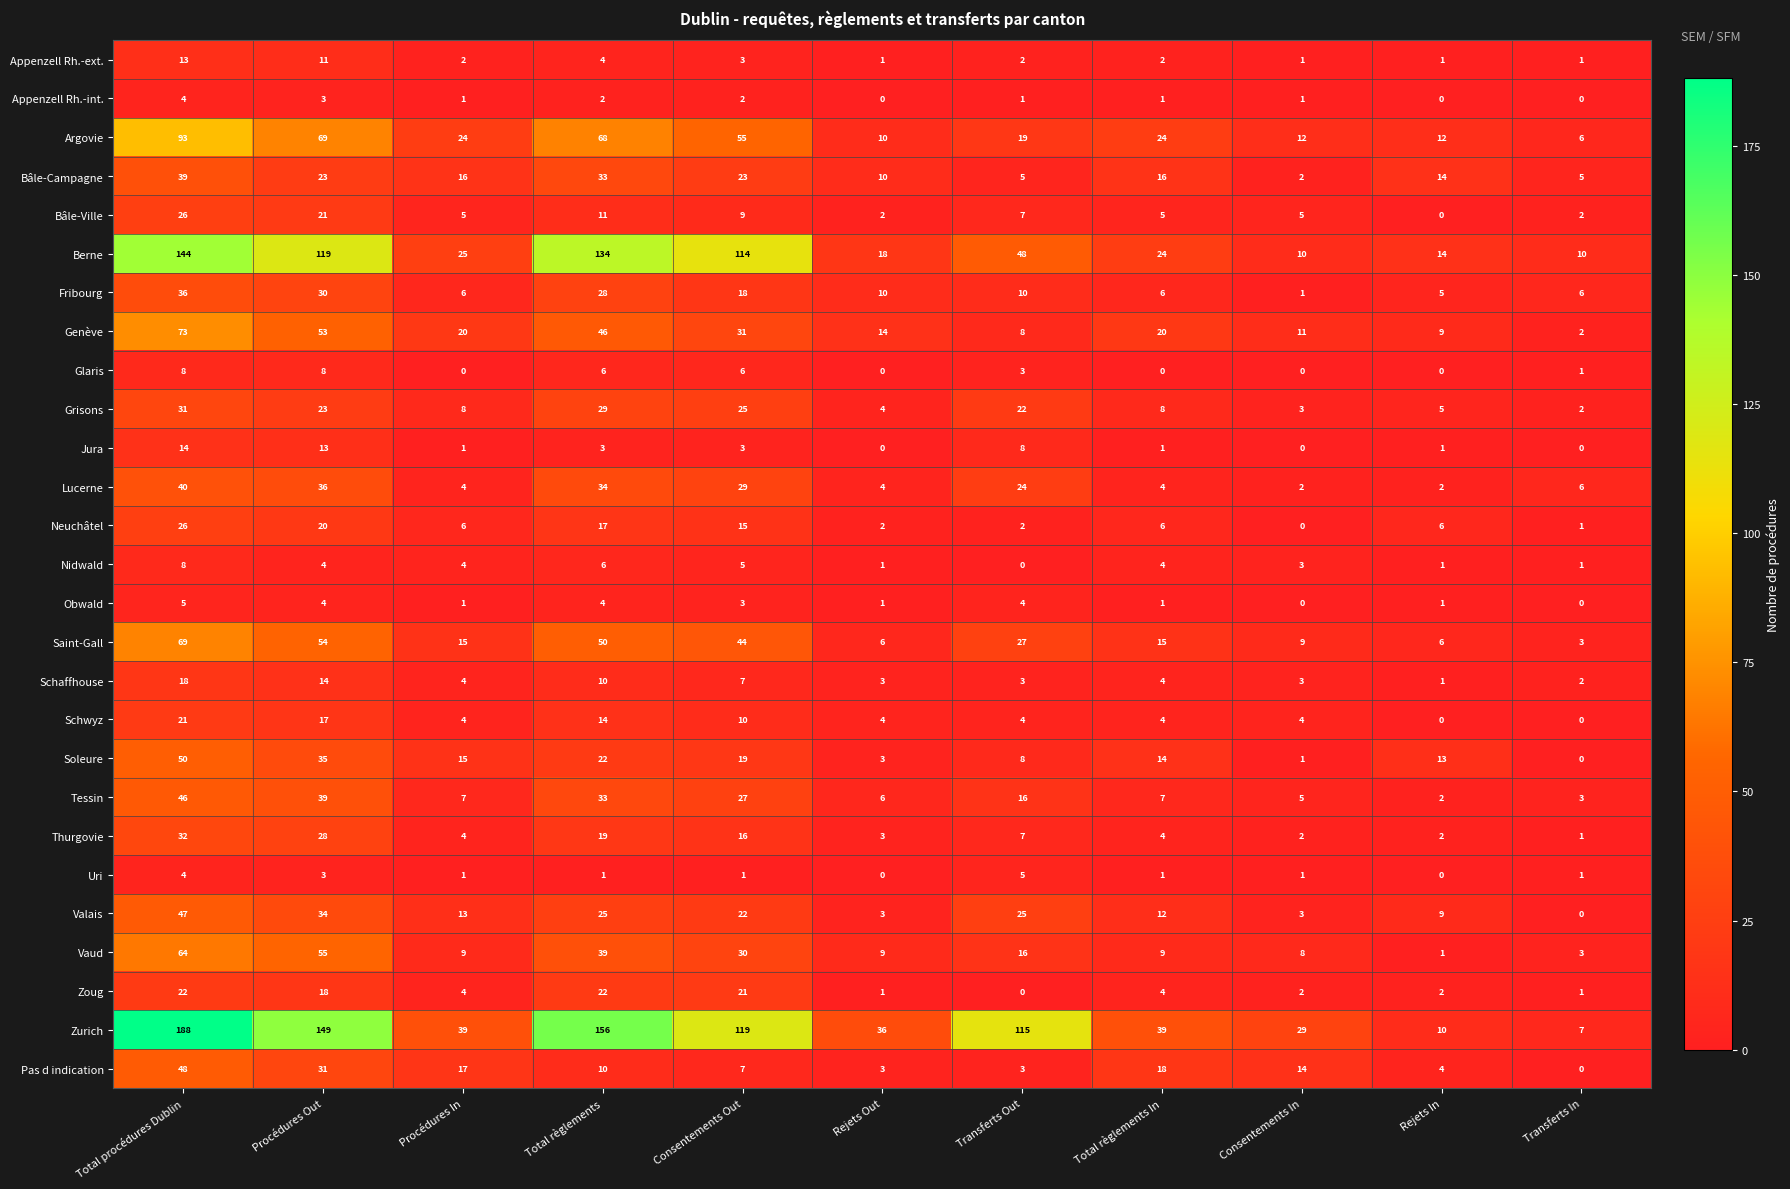

Is it true that Tessin equals 33 at Total règlements?

True